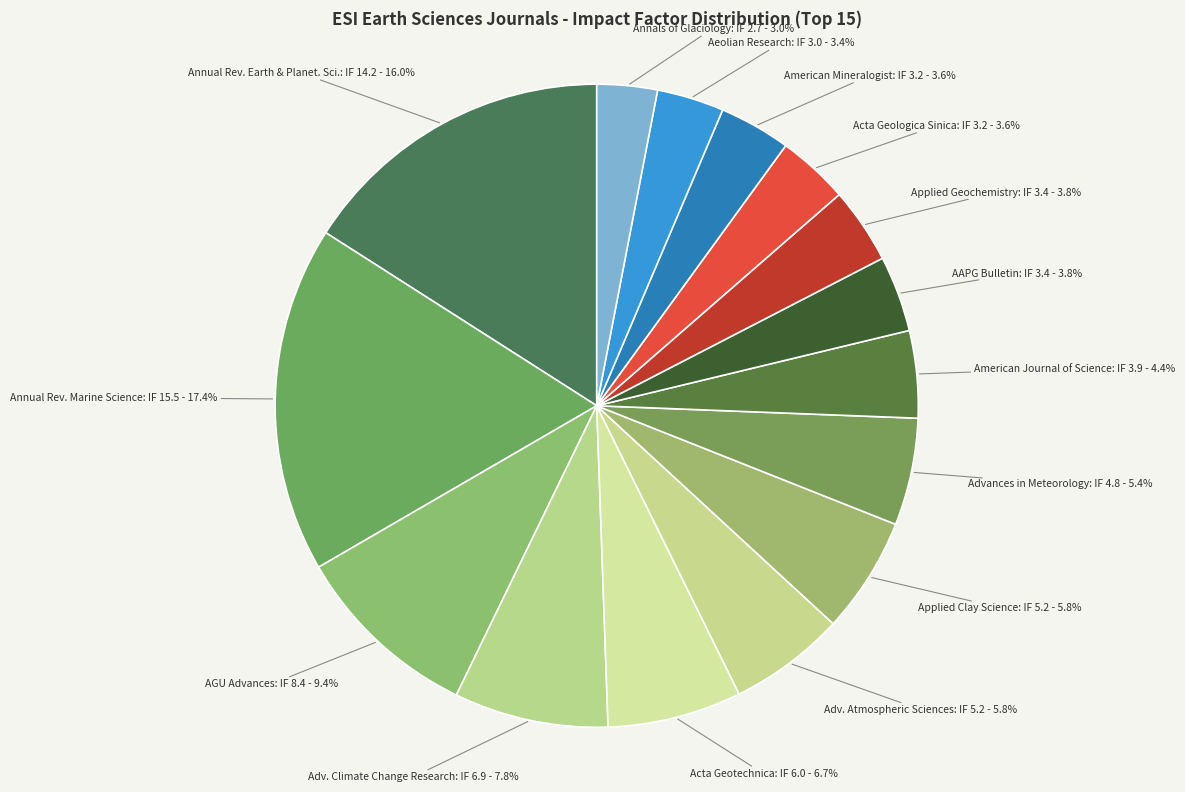

Is there a majority slice in this chart?

No